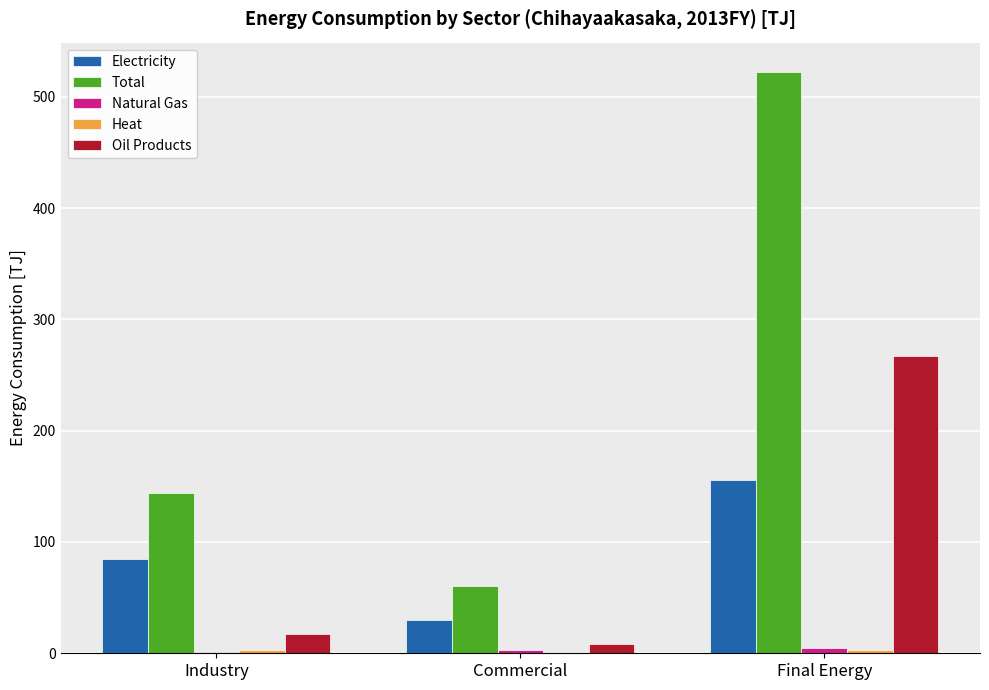

At which label does Total reach its peak?

Final Energy